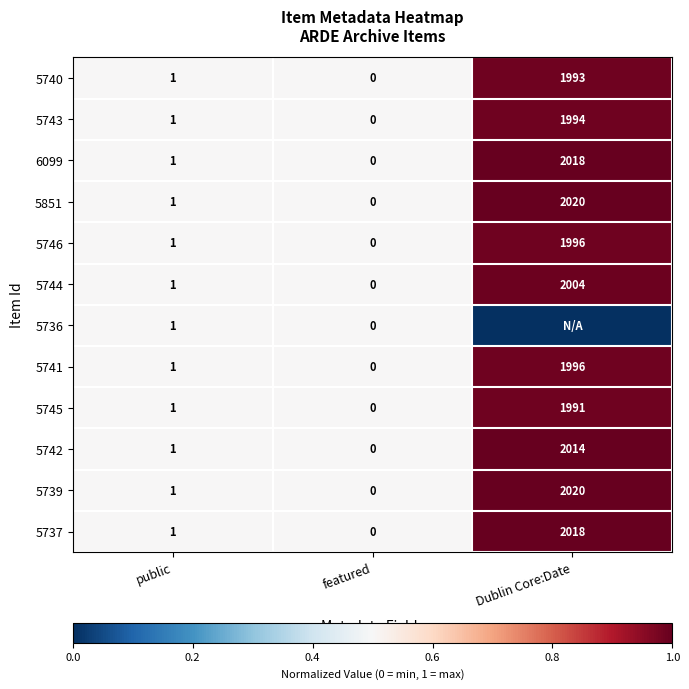

How many series are shown in this chart?

12